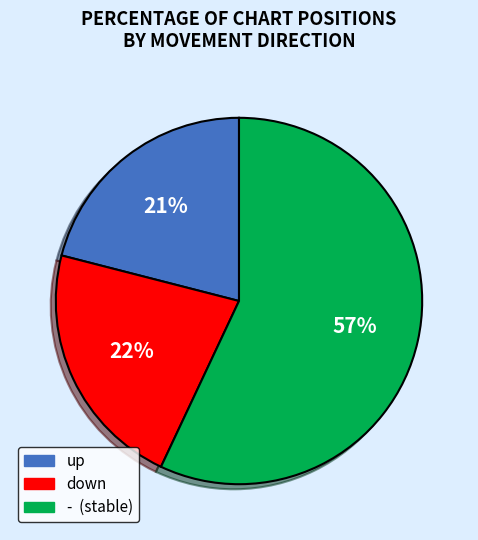

Which has a higher value, down or -?

-